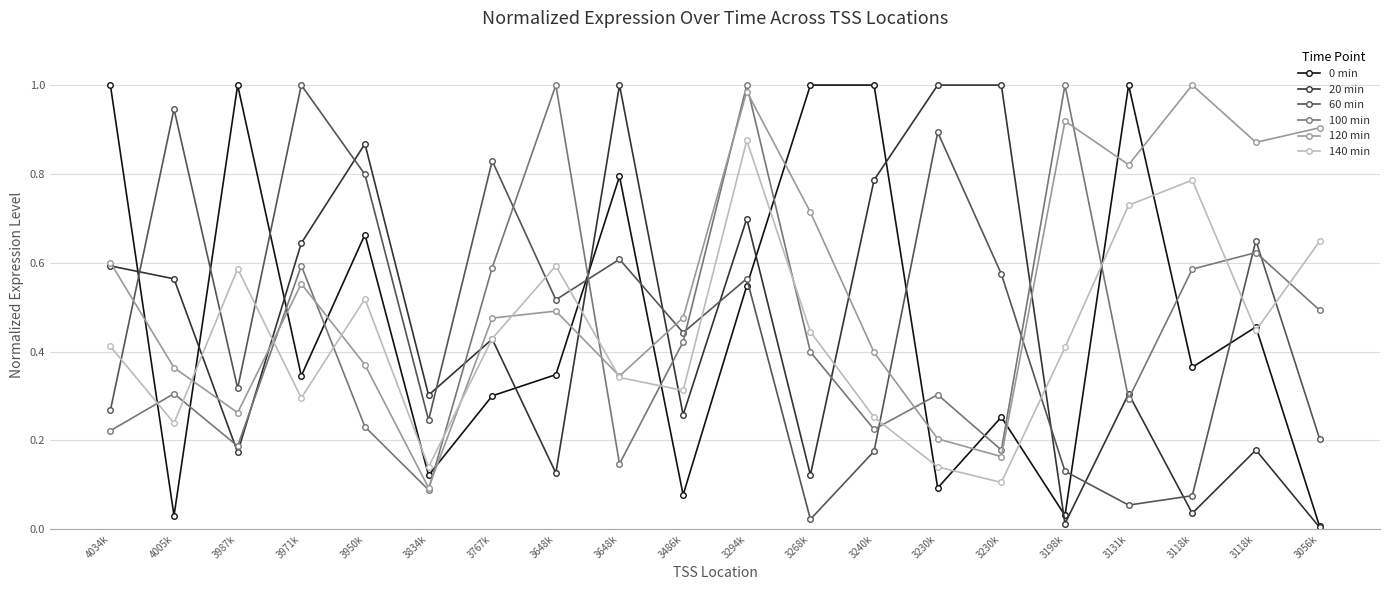

How many lines are shown in the chart?

6